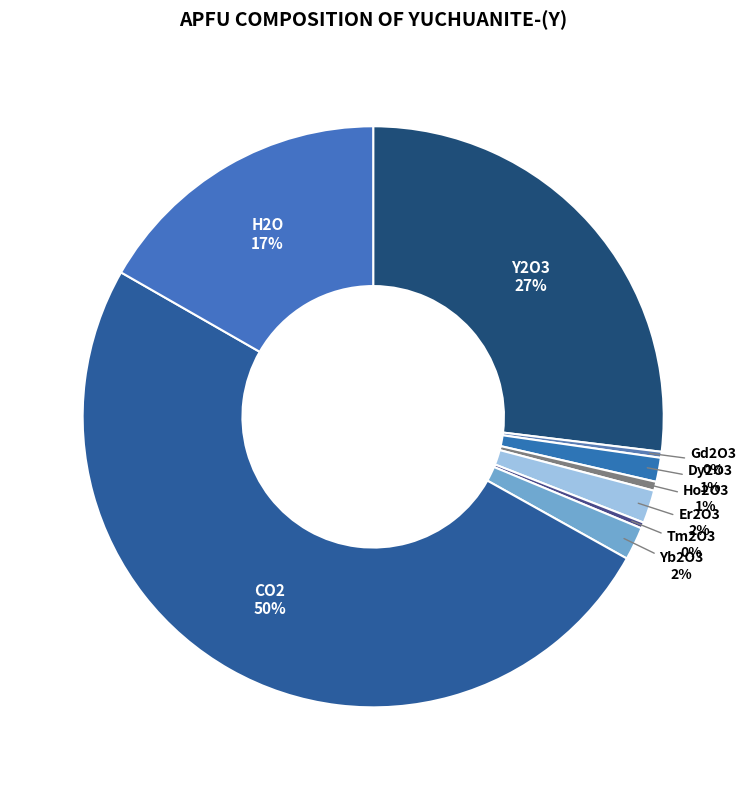

Does Er2O3 account for over 50% of the chart?

No